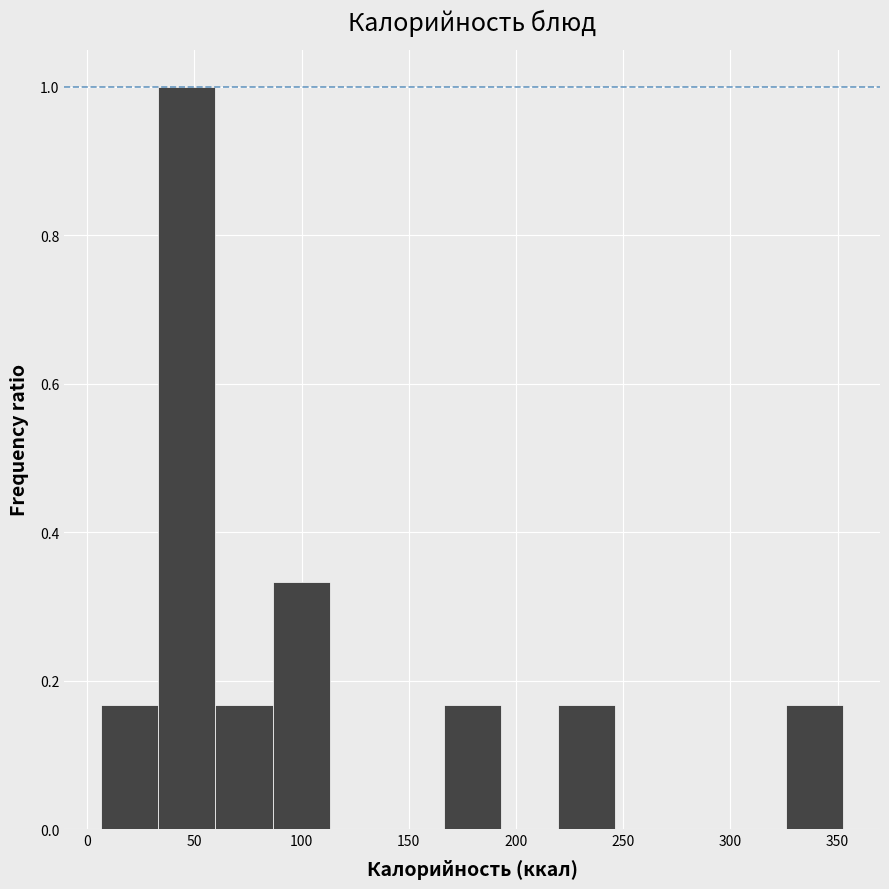

What is the height of the bar covering 5 to 35 on the x-axis? Neither the bar edges nor the heights are printed on the chart, so give them approximately, as read against the axes.

0.16